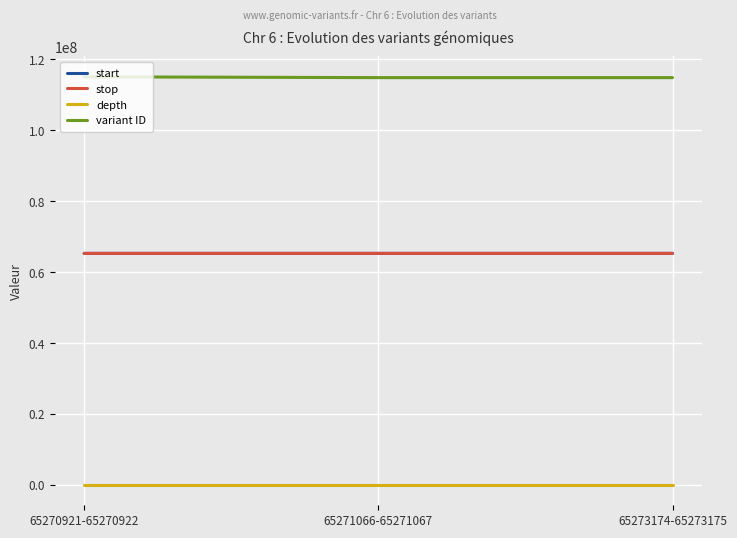

Which series has the largest total across all categories?

variant ID